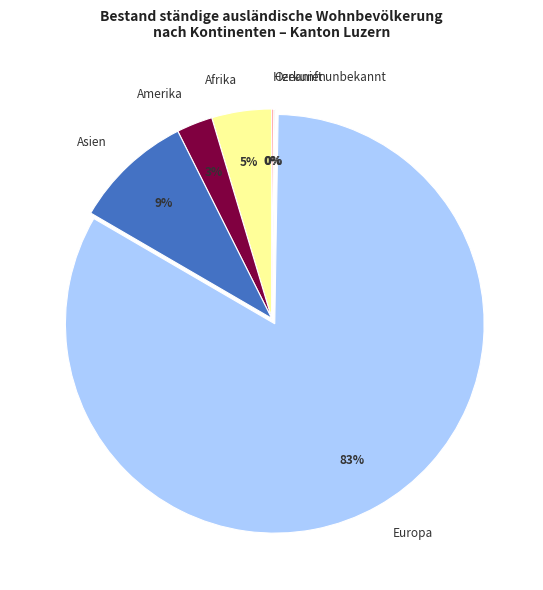

To the nearest percent, what percentage of the pie is Europa?

83%